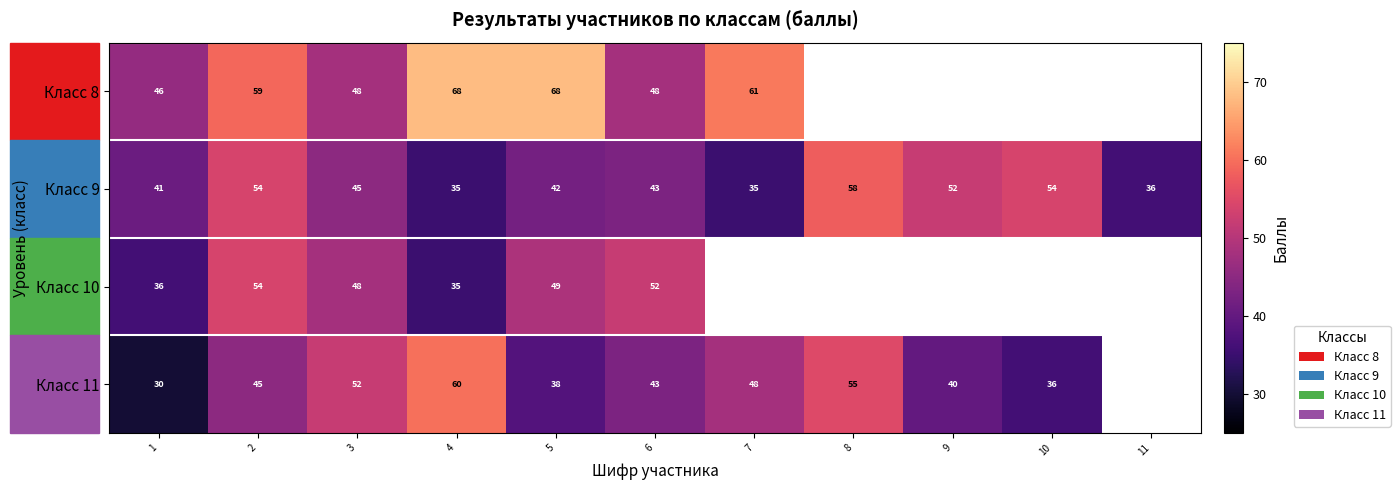

What is the difference between the maximum and minimum values in the Класс 9 series?

23